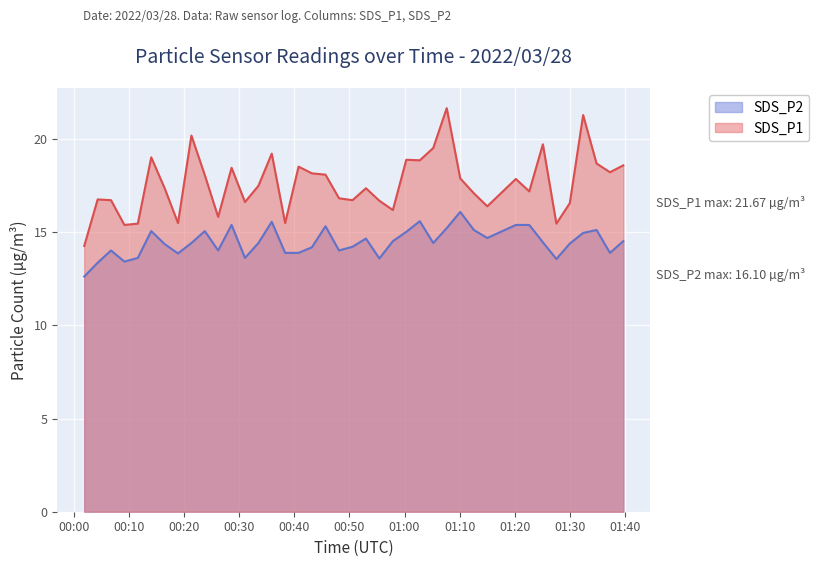

At how many categories does at least one series exceed 17?

24